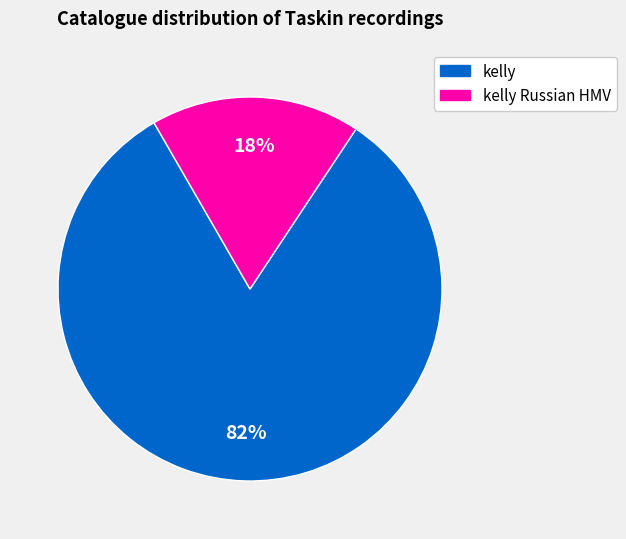

To the nearest percent, what is the average slice percentage?

50%